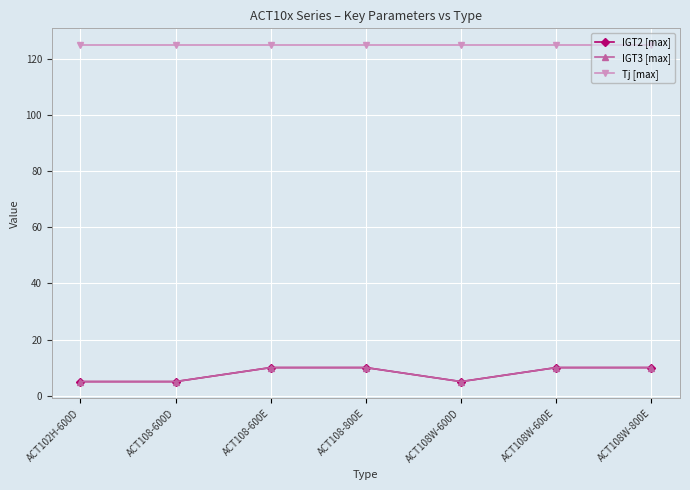

What is the label of the 4th point from the left?

ACT108-800E